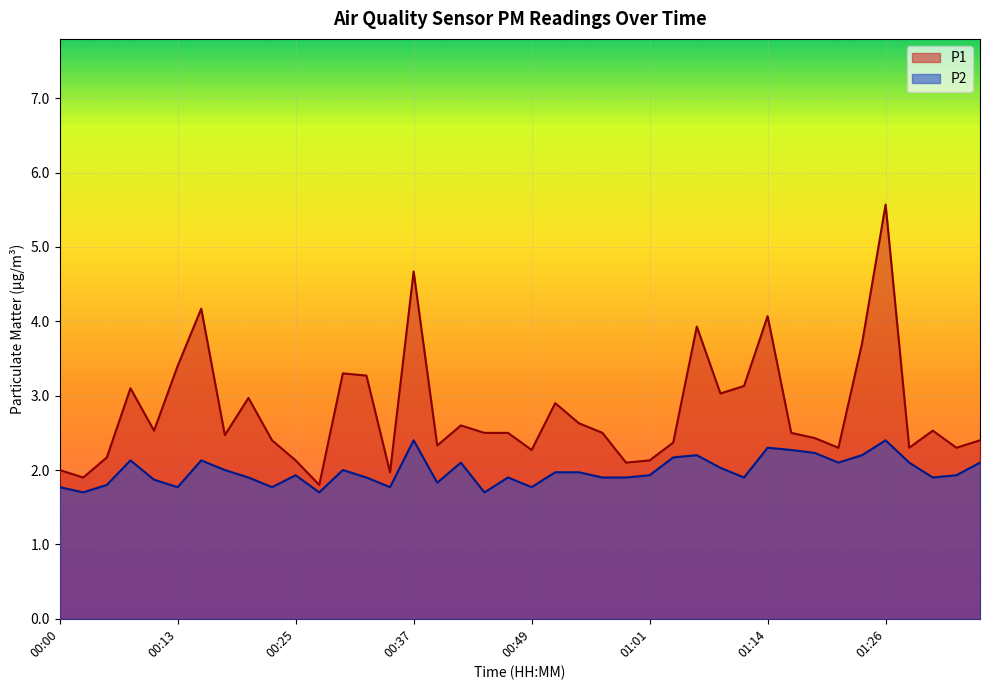

What is the value of the P1 point at the 10th from the left?

2.4